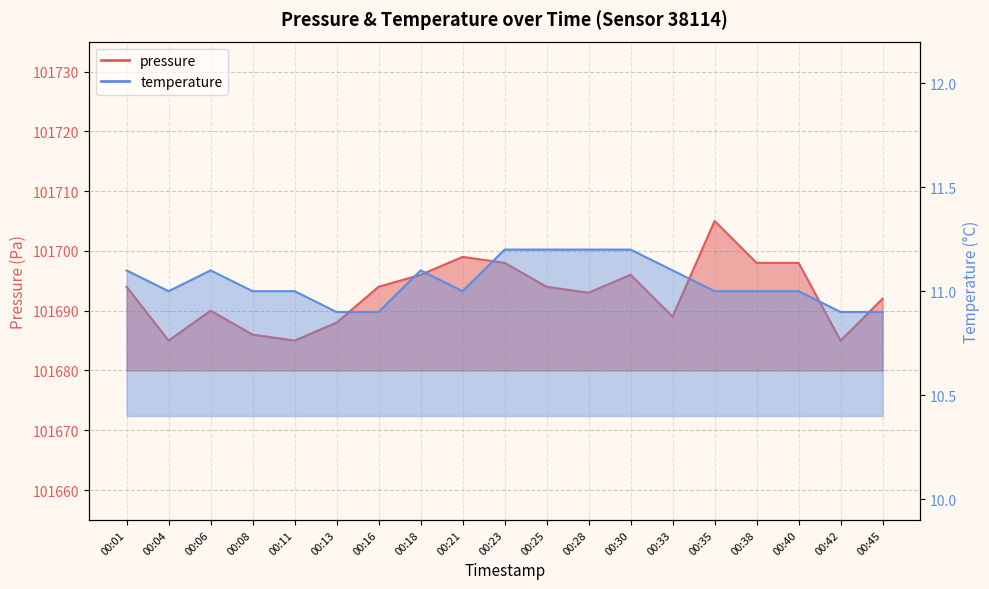

What is the lowest value of the temperature series?

10.9